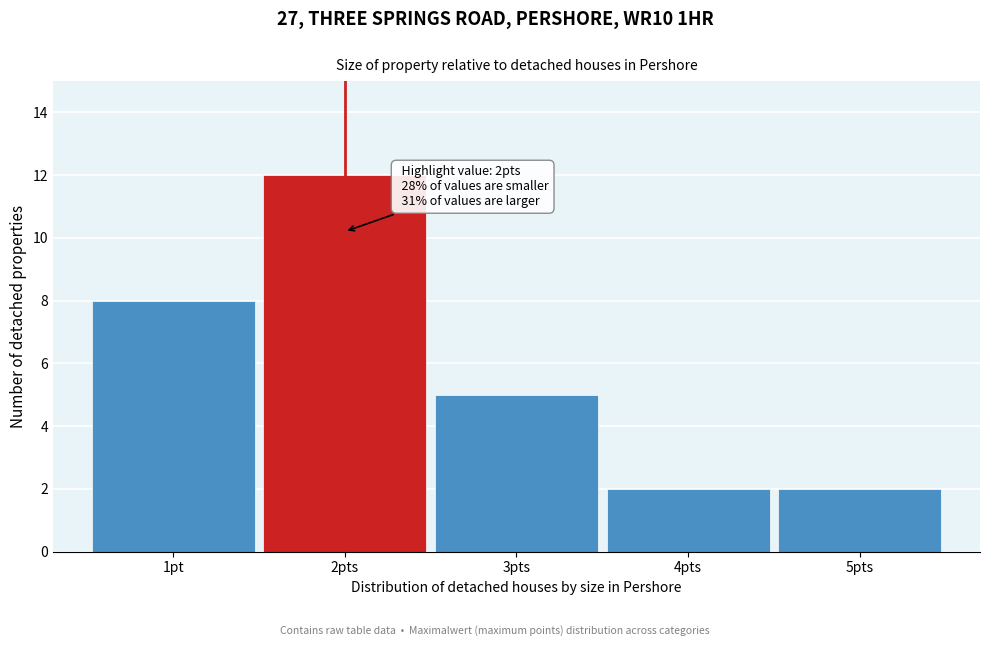

Reading right to left, what are all the values shown in this chart?

2	2	5	12	8